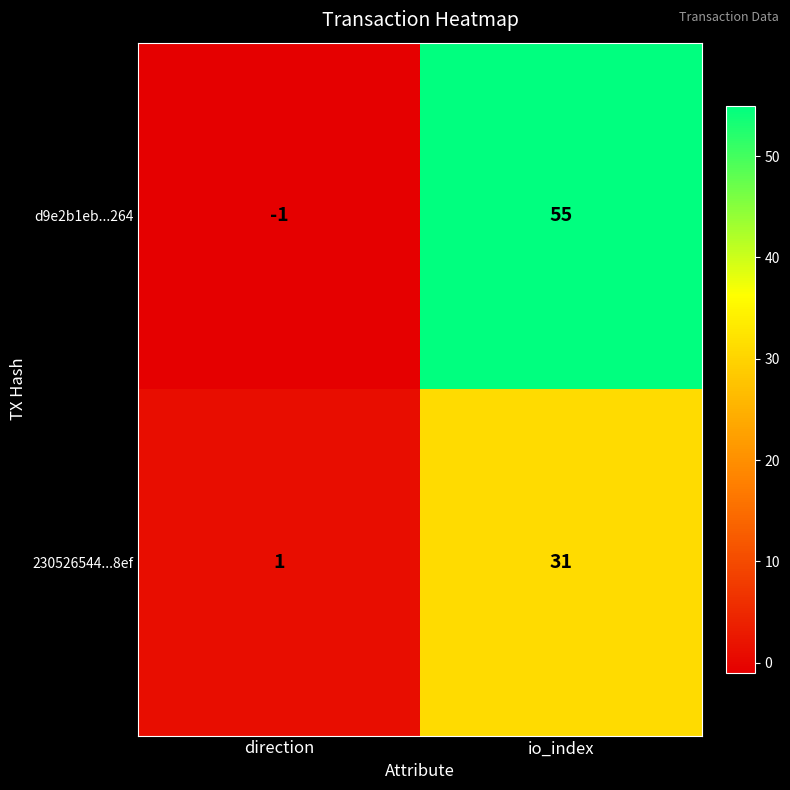

True or false: 230526544...8ef has a value of 31 at io_index.

True